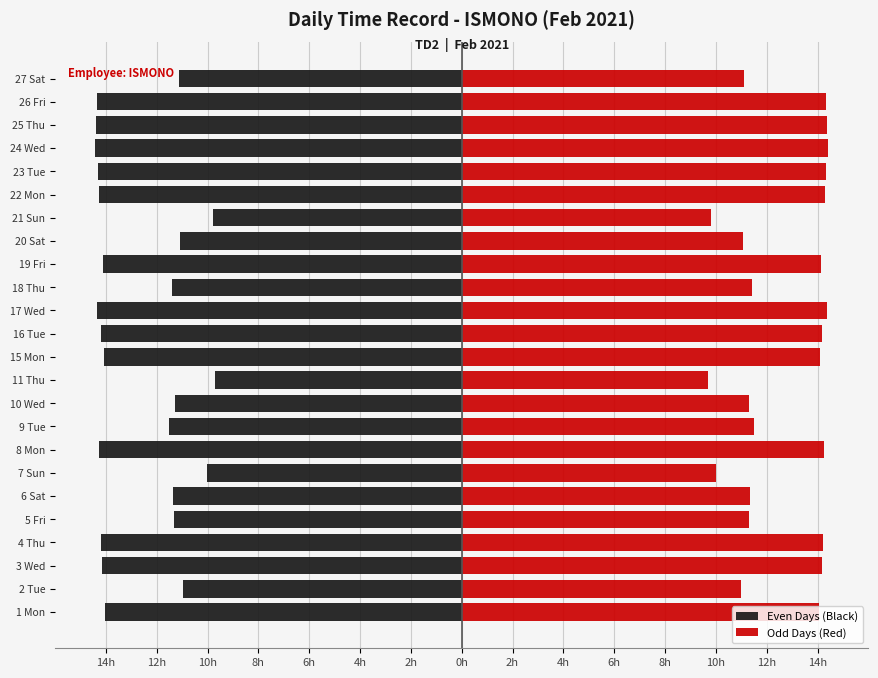

Between 5 Fri and 18 Thu, which series saw the biggest shift?

Even Days (Black)